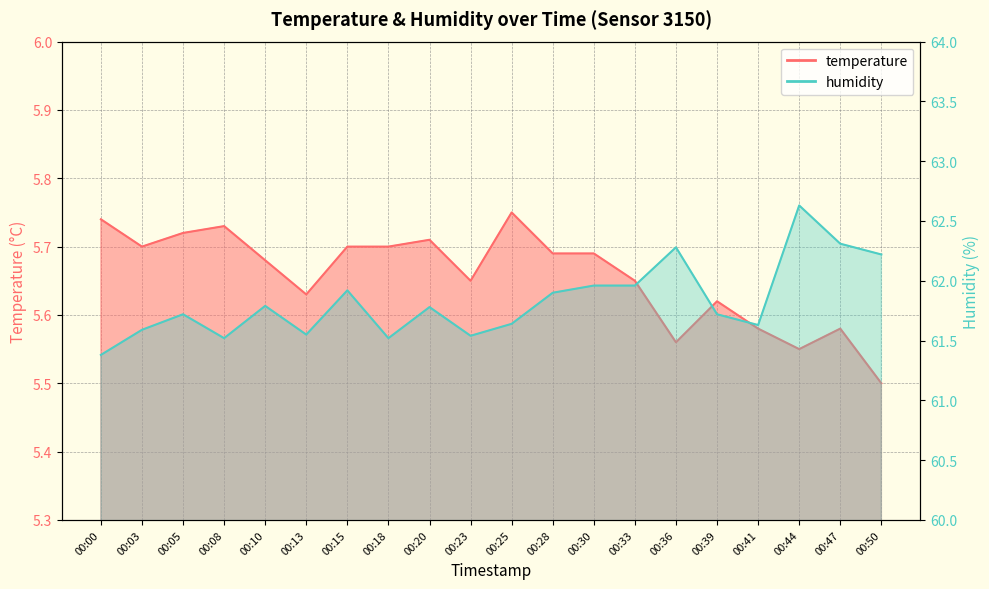

The humidity series shows 29.4 at 00:30. True or false?

False